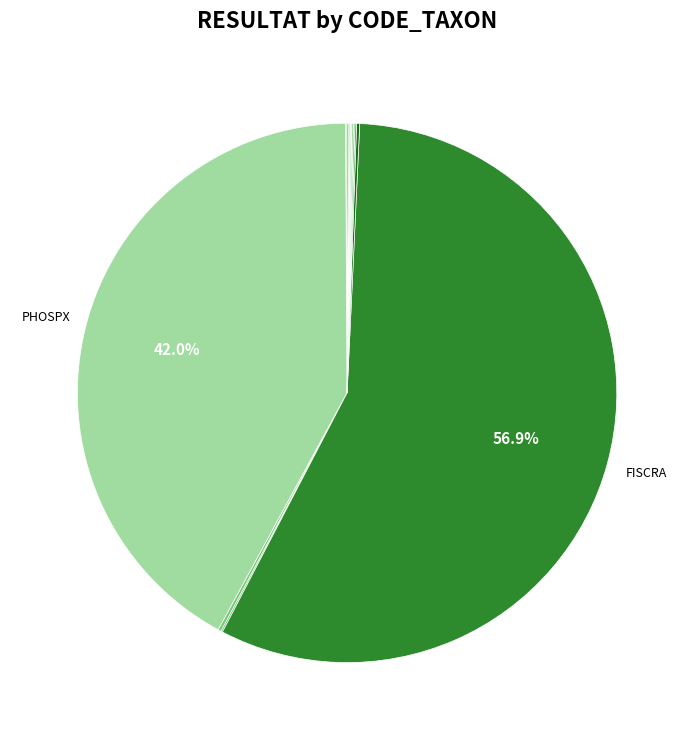

Which slice is the largest?

FISCRA